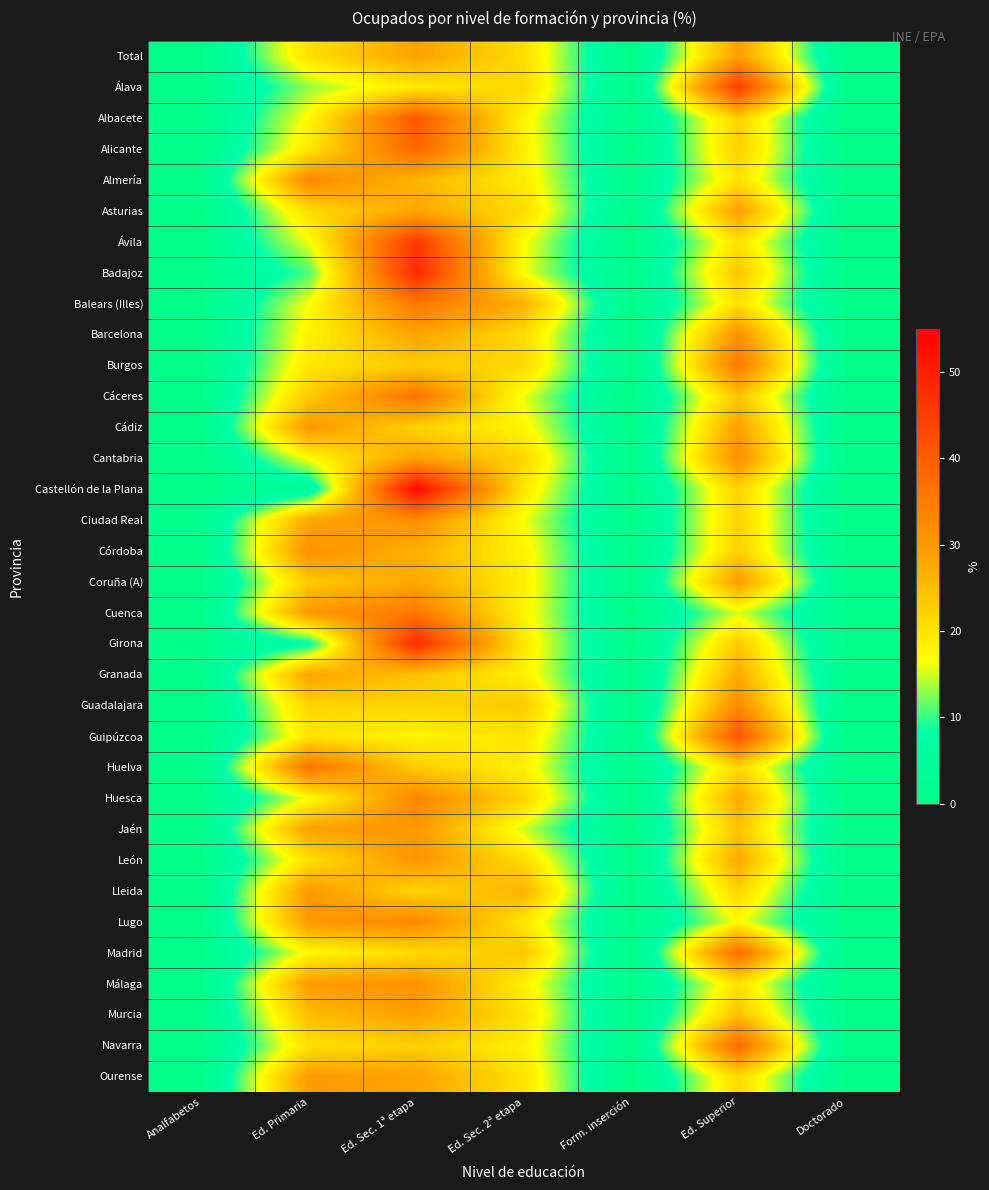

What is the difference between the highest and lowest values at Ed. Sec. 1ª etapa?

35.5